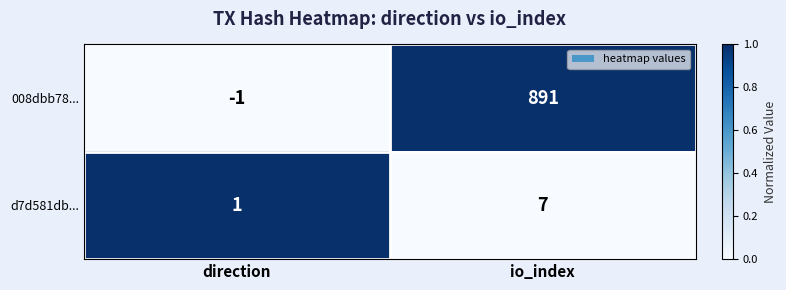

Reading right to left, what are all the values shown in this chart?

008dbb78...: 891	-1
d7d581db...: 7	1